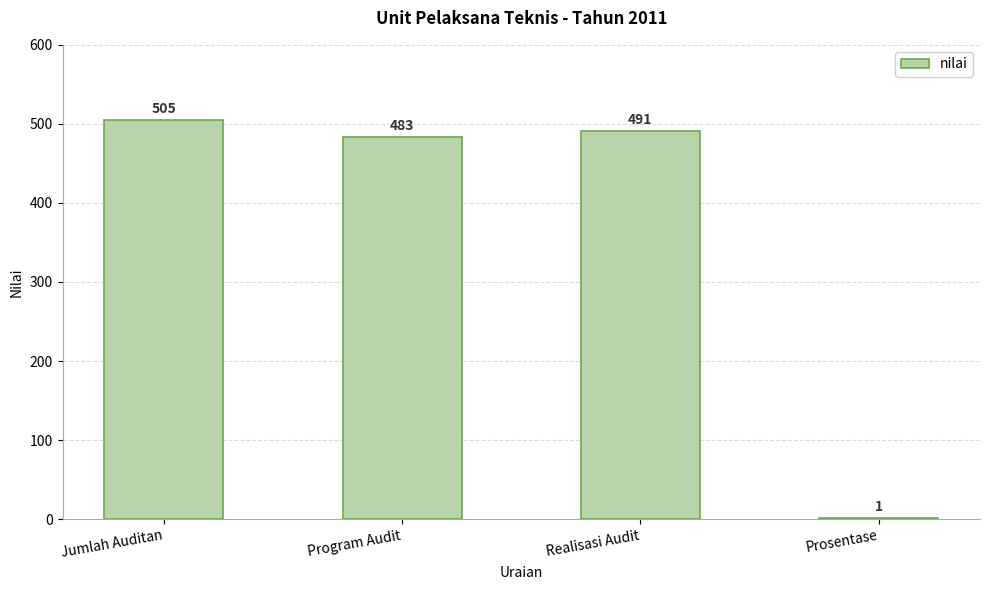

Which has a higher value, Prosentase or Realisasi Audit?

Realisasi Audit